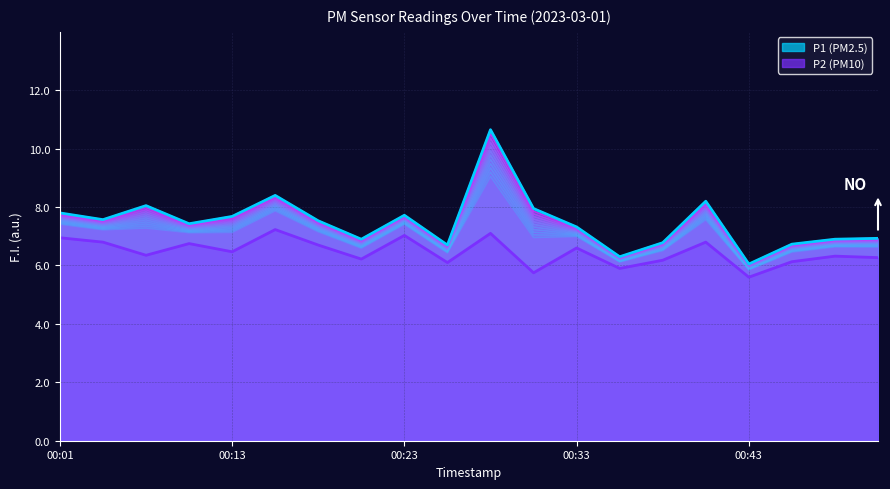

At how many categories does at least one series exceed 10?

1